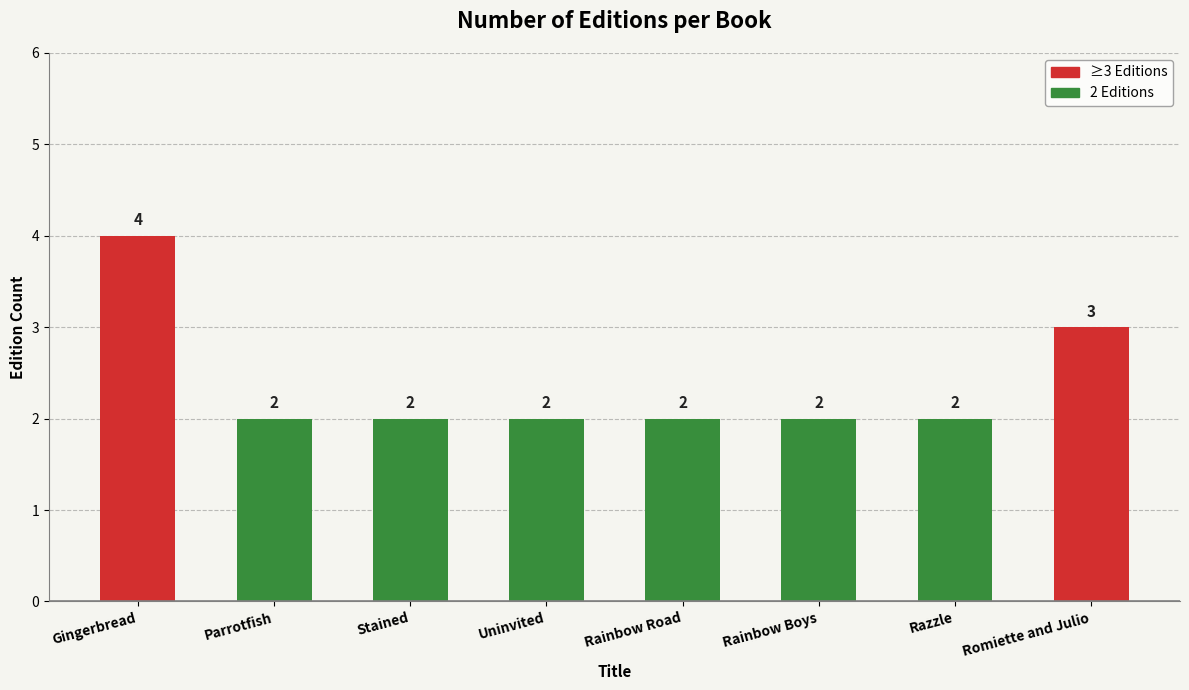

Approximately how many times larger is the value at Gingerbread compared to Razzle?

2.0